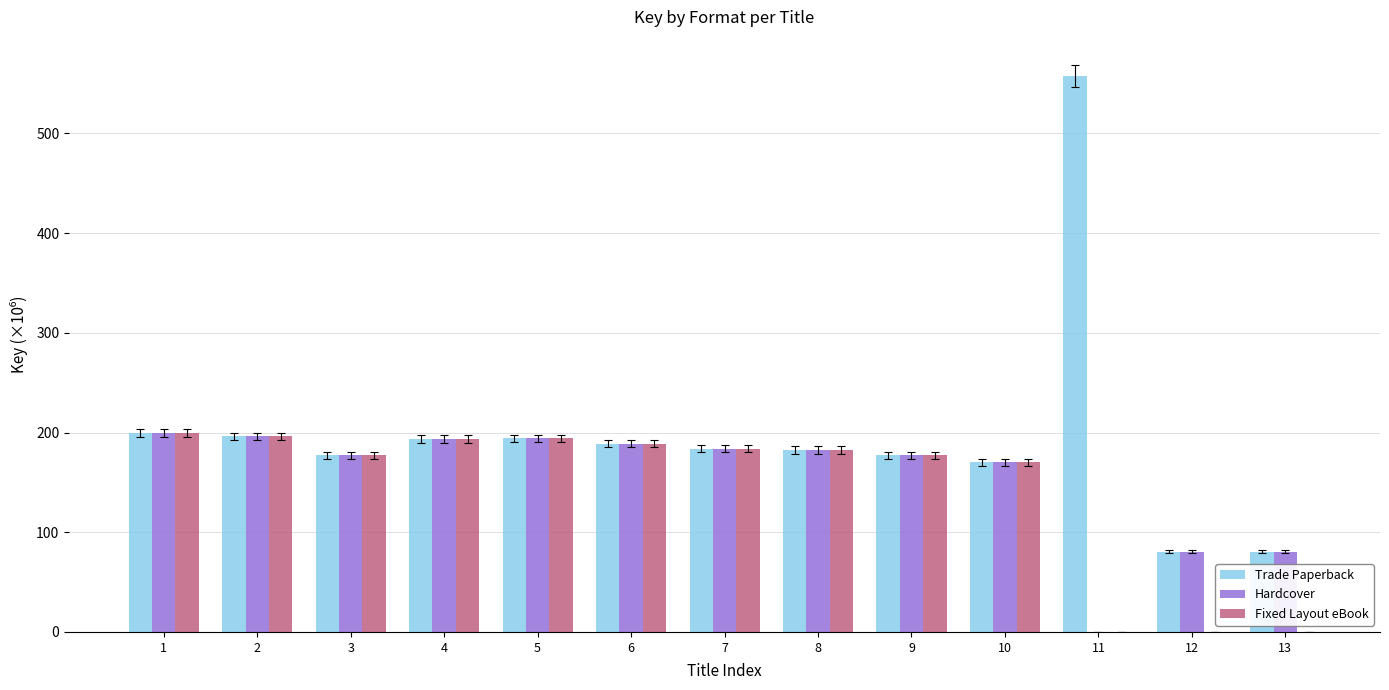

What is the total value across all series at 12?

161.0